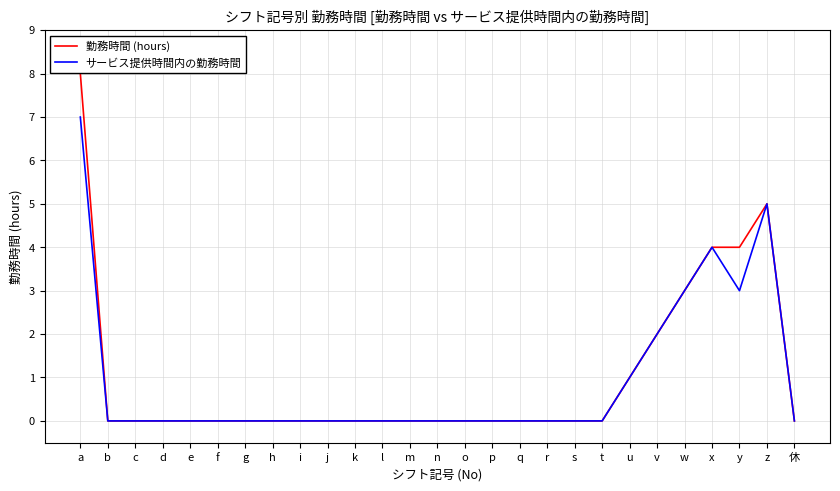

Which series has the largest range (max minus min)?

勤務時間 (hours)